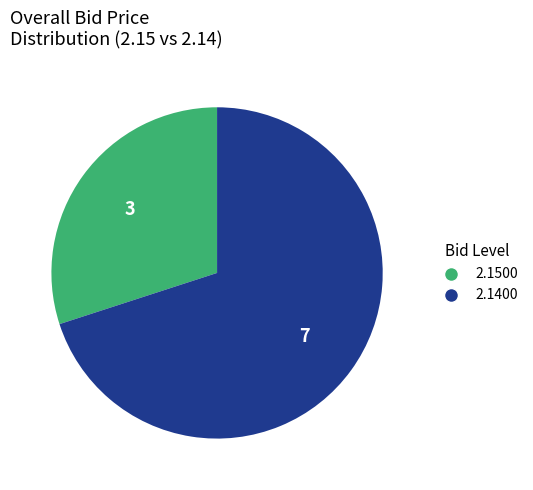

Is there any slice that represents more than half of the pie?

Yes